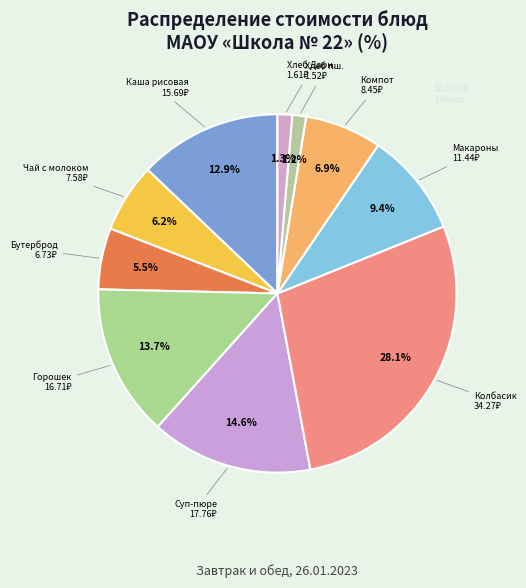

Which slice is the largest?

Колбасик куриный